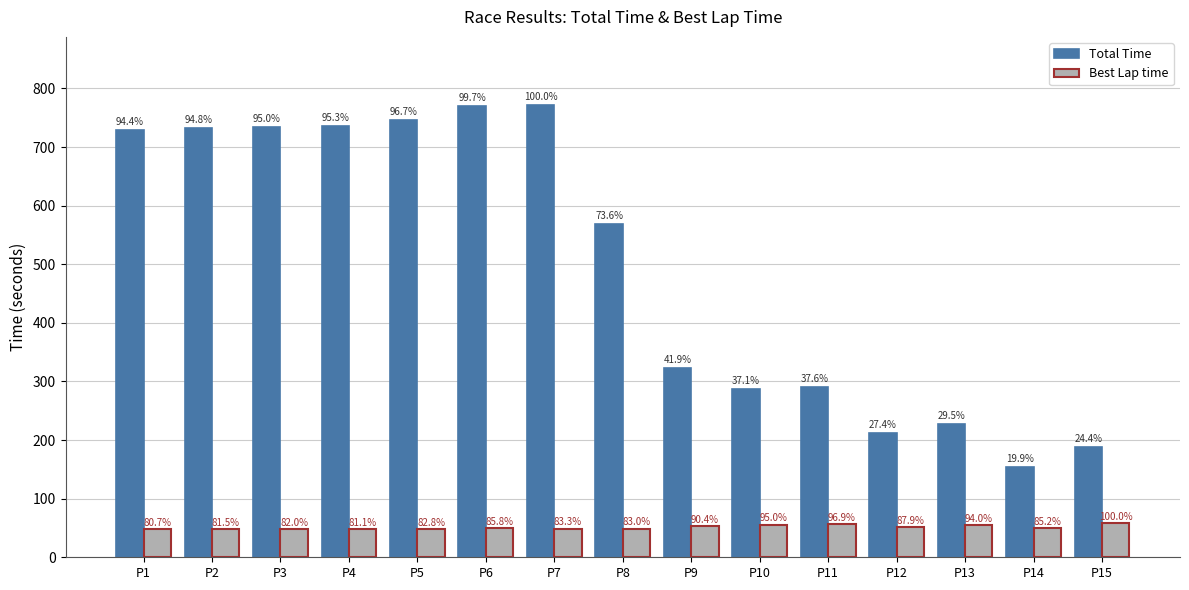

At which category is the sum across all series the highest?

P7